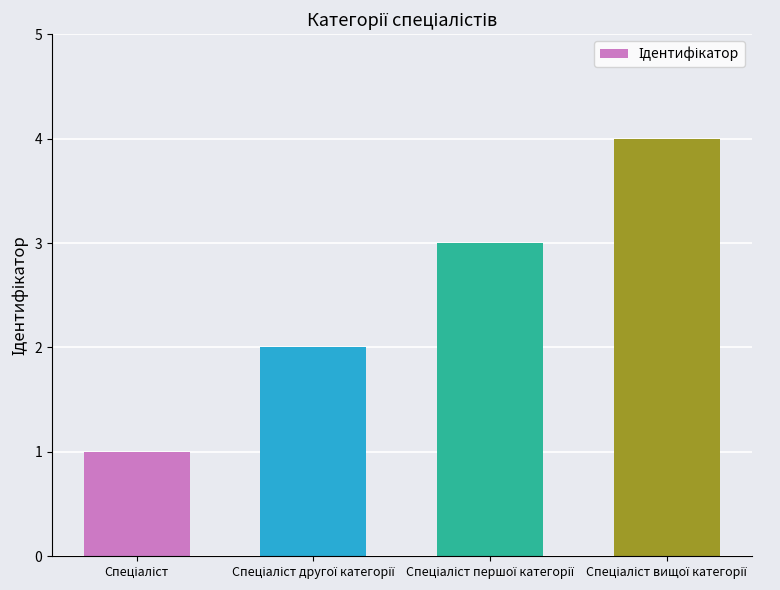

What is the difference between the maximum and minimum values?

3